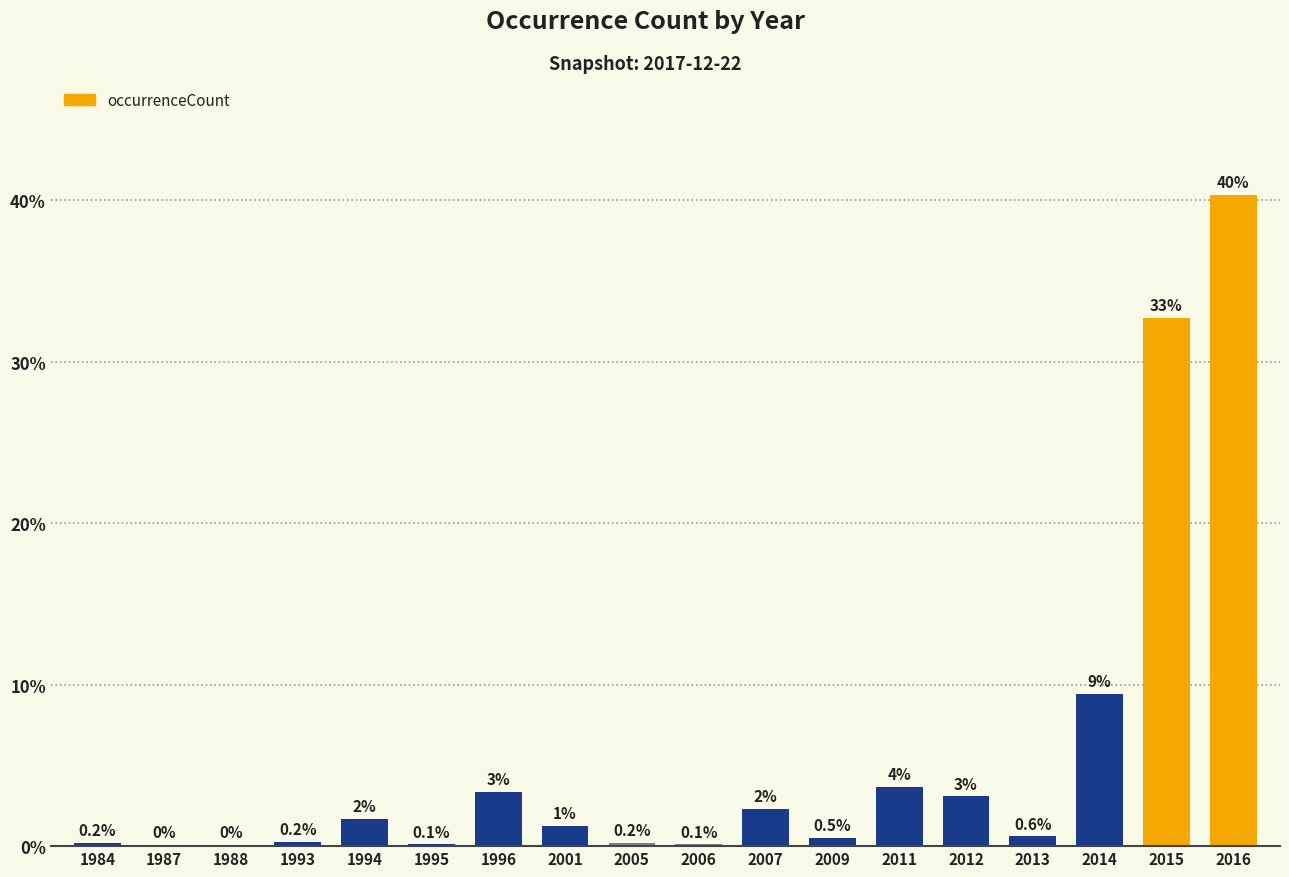

What is the average value?

5.6